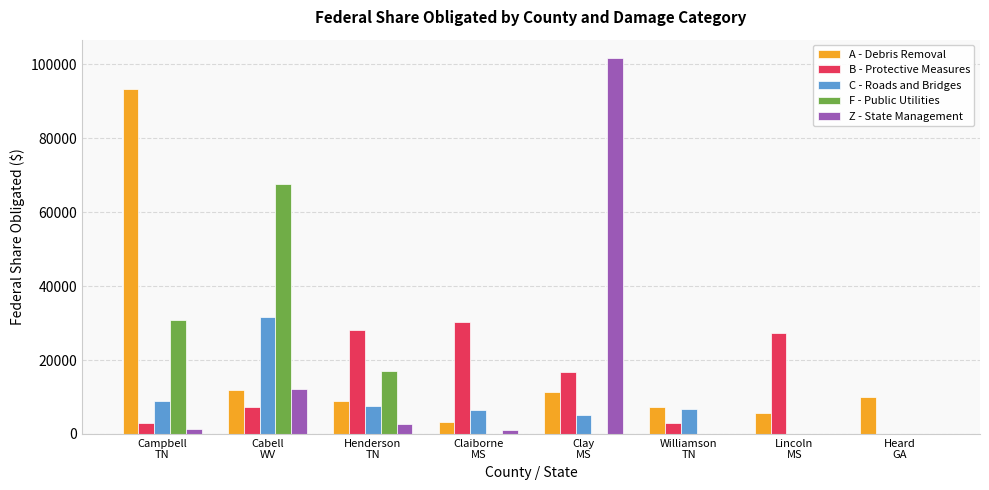

Which series has the largest range (max minus min)?

Z - State Management